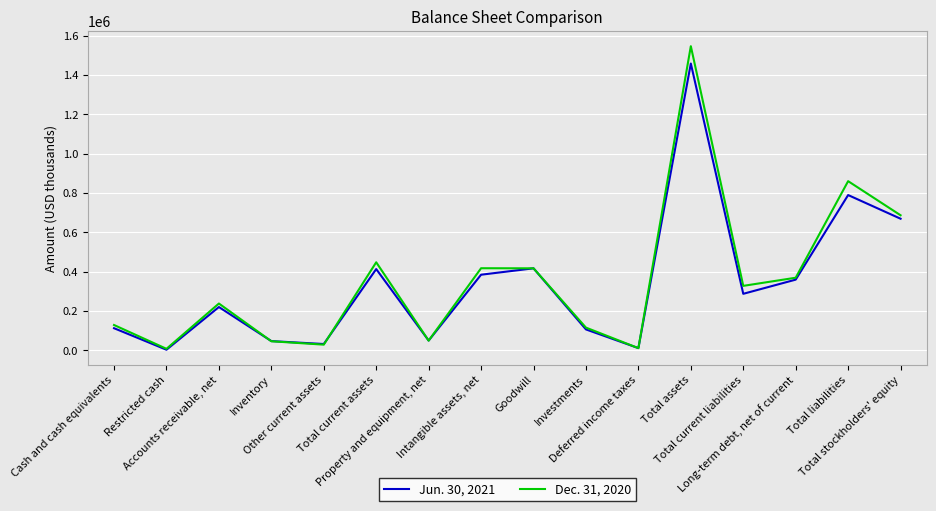

What are all the series names shown in the legend?

Jun. 30, 2021, Dec. 31, 2020